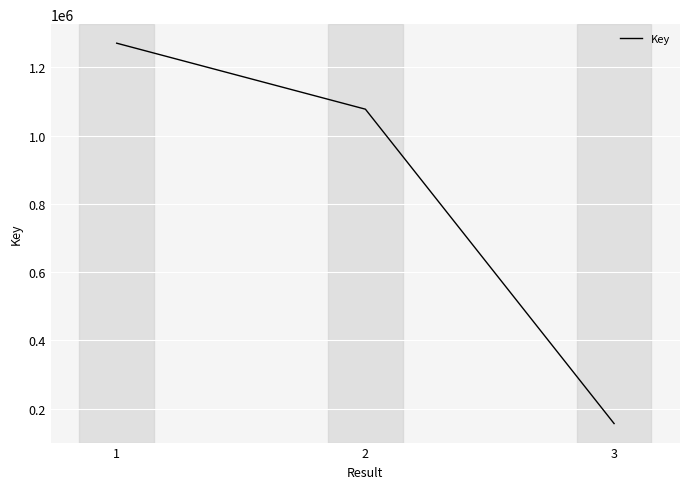

Approximately how many times larger is the value at 1 compared to 3?

8.1